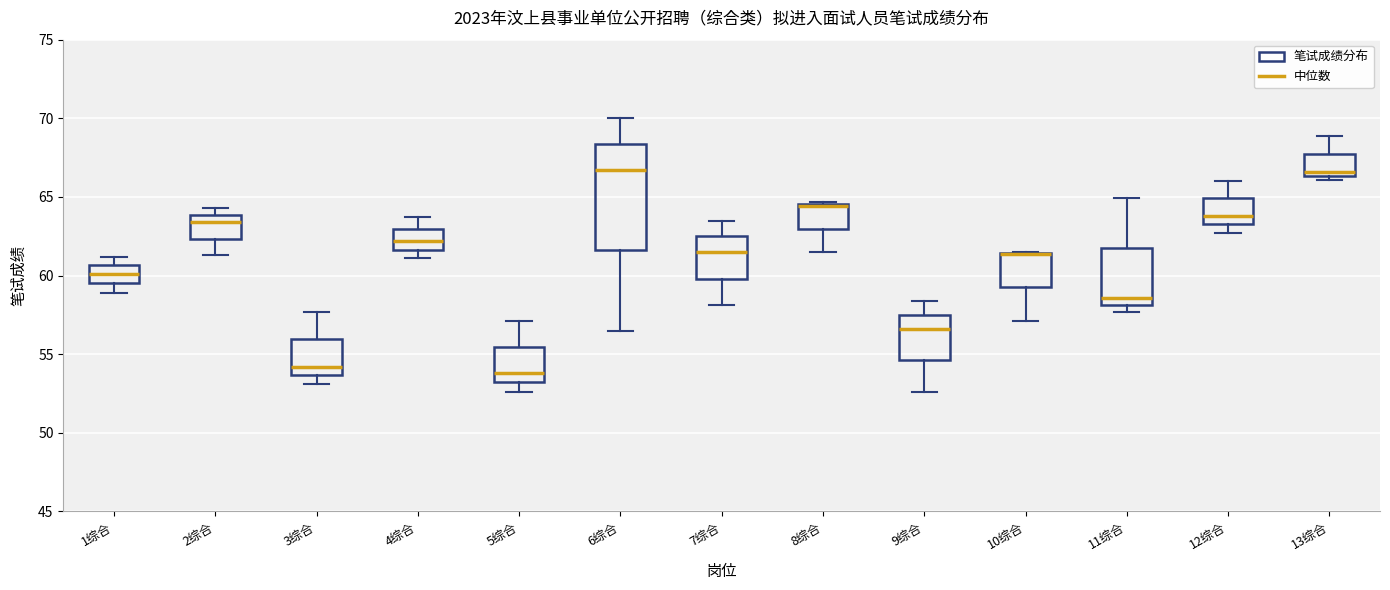

Reading left to right, read every box against the y-axis: the position of its median line, the range the box covers, and the ends of its whiskers. The values are not printed on the chart, so give them approximately, as read against the axis.

1综合: median 60.0, box 59.5 to 60.5, whiskers 59.0 to 61.0
2综合: median 63.5, box 62.5 to 64.0, whiskers 61.5 to 64.5
3综合: median 54.0, box 53.5 to 56.0, whiskers 53.0 to 57.5
4综合: median 62.0, box 61.5 to 63.0, whiskers 61.0 to 63.5
5综合: median 54.0, box 53.0 to 55.5, whiskers 52.5 to 57.0
6综合: median 66.5, box 61.5 to 68.5, whiskers 56.5 to 70.0
7综合: median 61.5, box 60.0 to 62.5, whiskers 58.0 to 63.5
8综合: median 64.5 (just below the box's upper edge), box 63.0 to 64.5, whiskers 61.5 to 64.5
9综合: median 56.5, box 54.5 to 57.5, whiskers 52.5 to 58.5
10综合: median 61.5 (drawn on the box's upper edge), box 59.5 to 61.5, whiskers 57.0 to 61.5
11综合: median 58.5, box 58.0 to 62.0, whiskers 57.5 to 65.0
12综合: median 64.0, box 63.5 to 65.0, whiskers 62.5 to 66.0
13综合: median 66.5 (just above the box's lower edge), box 66.5 to 68.0, whiskers 66.0 to 69.0